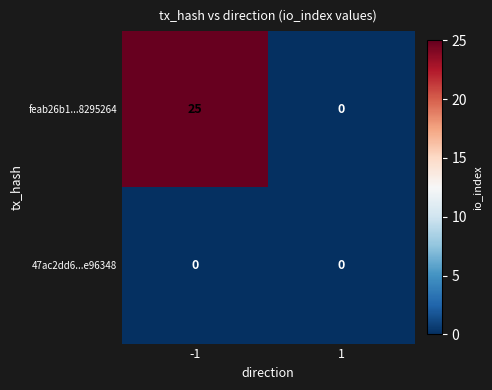

Reading right to left, list all the values displayed in this chart.

feab26b1...8295264: 0	25
47ac2dd6...e96348: 0	0